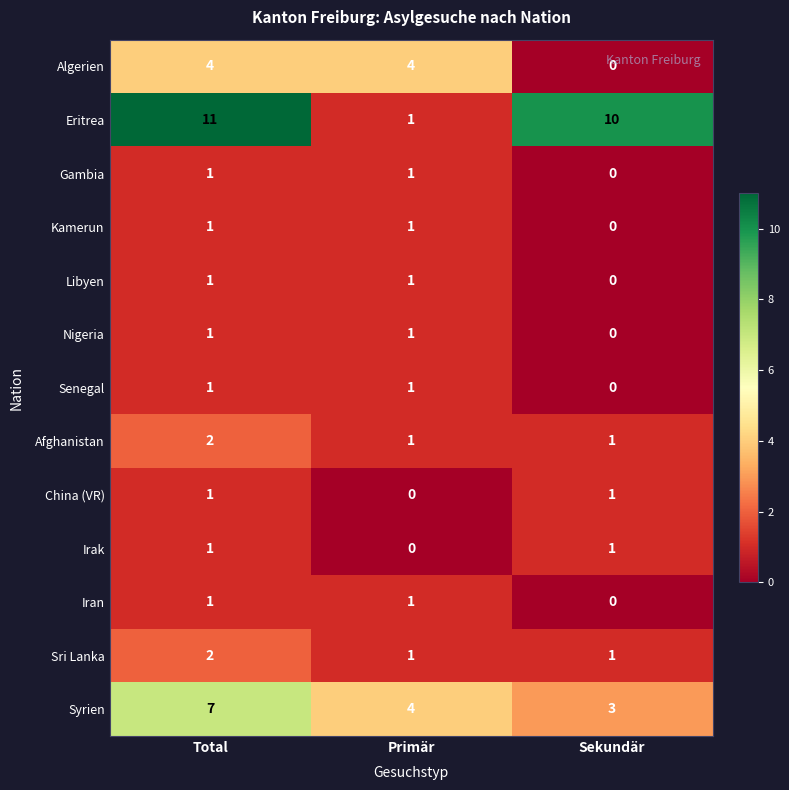

List the labels in order of Syrien value, smallest first.

Sekundär, Primär, Total